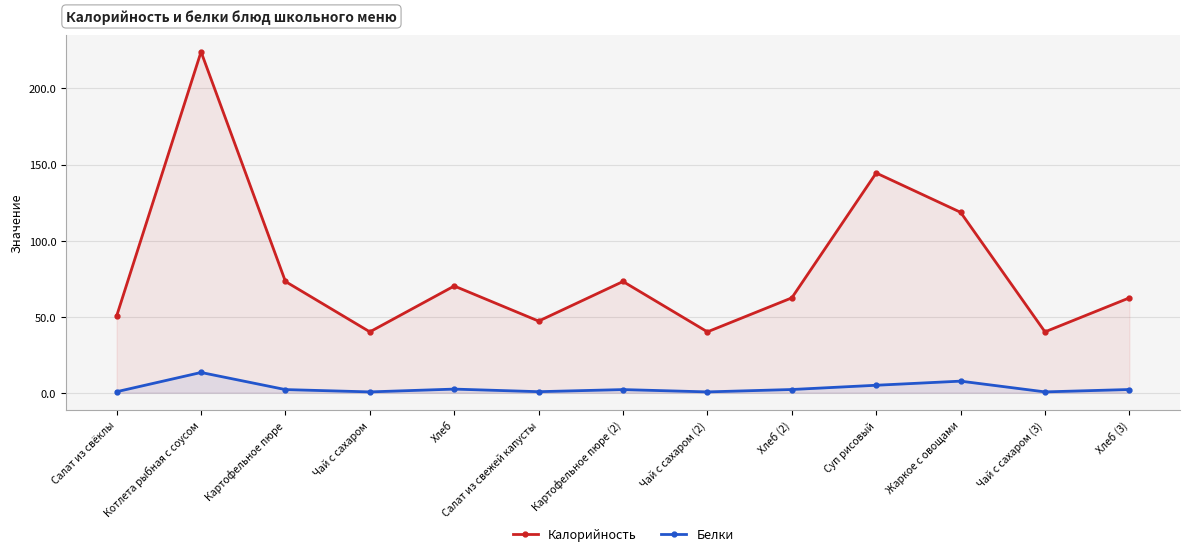

At how many categories does at least one series exceed 20?

13